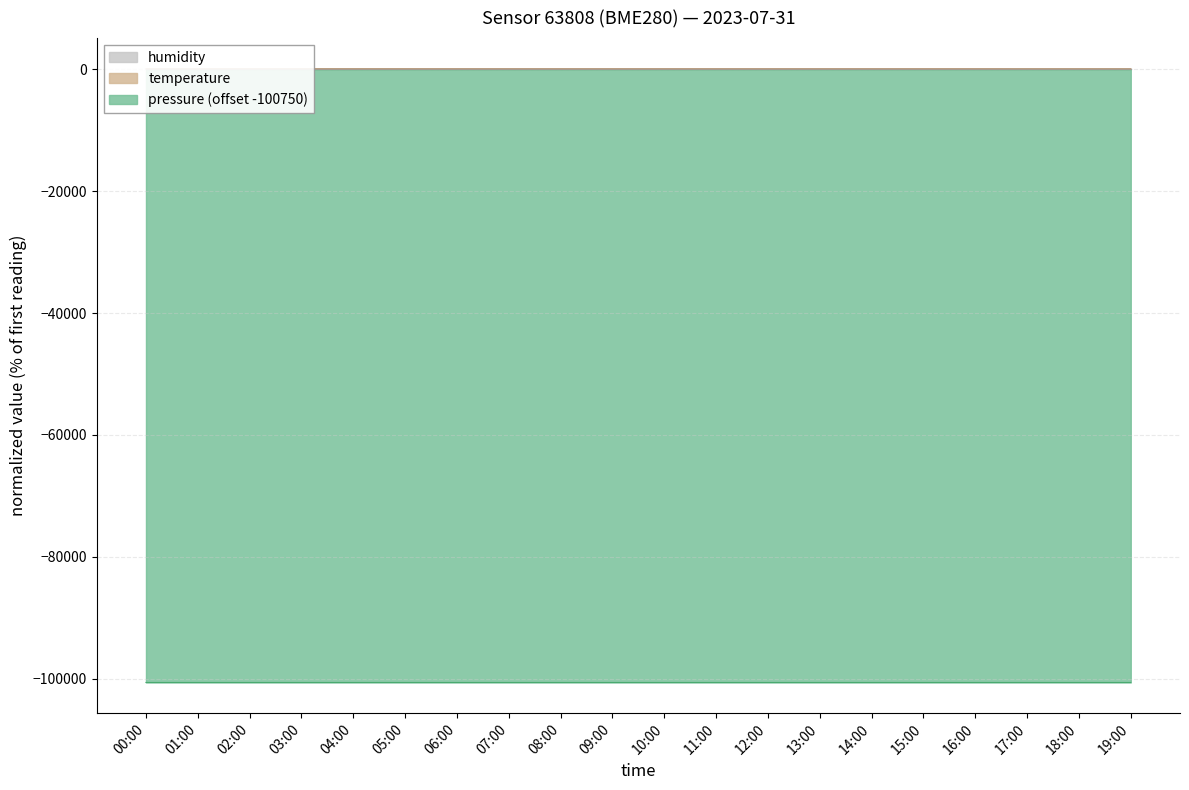

Which category has the lowest value in the temperature series?

18:00